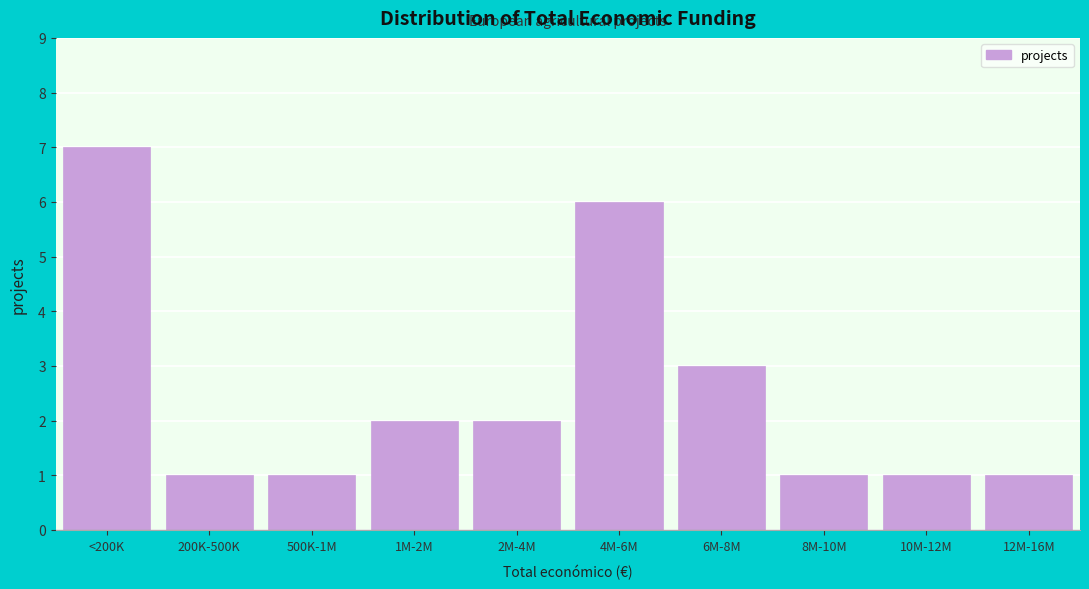

Reading left to right, list all the values displayed in this chart.

7	1	1	2	2	6	3	1	1	1